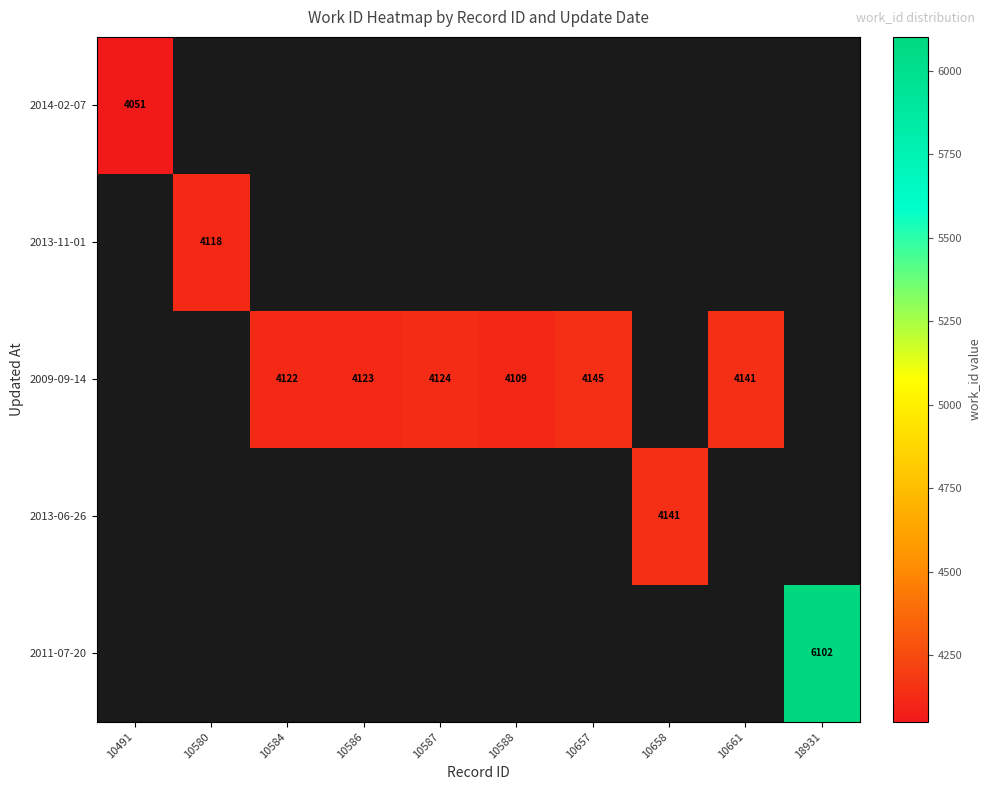

Is it true that 2009-09-14 equals 2498 at 10657?

False